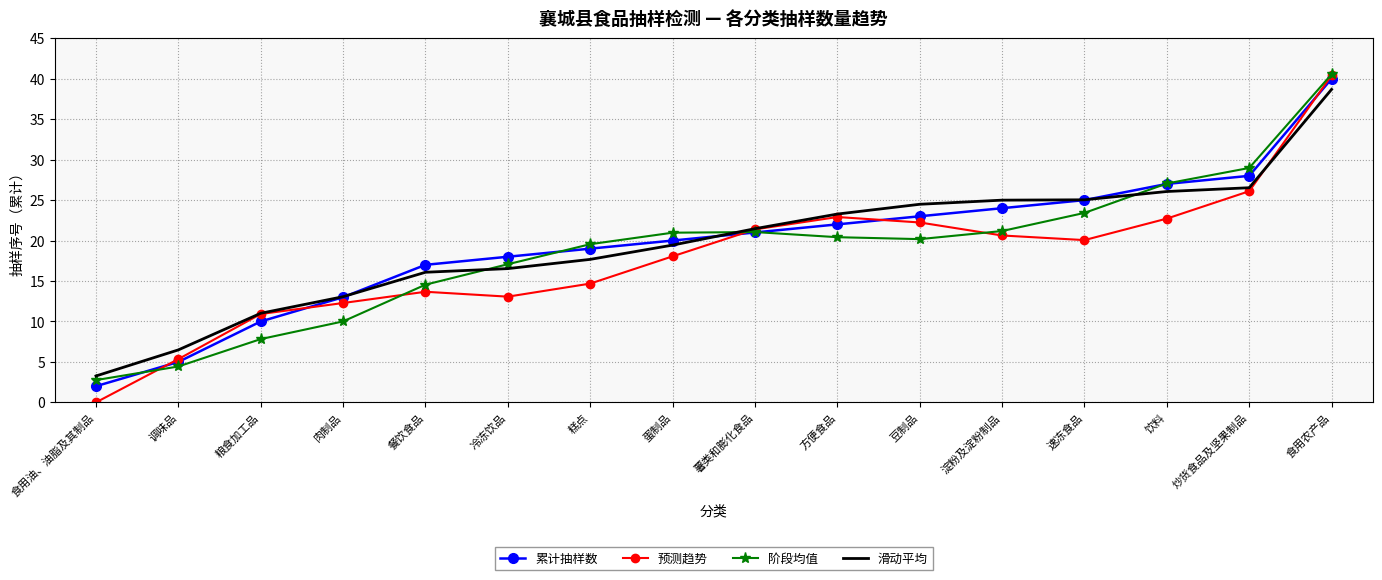

What value does the 滑动平均 series have at 饮料?

26.1